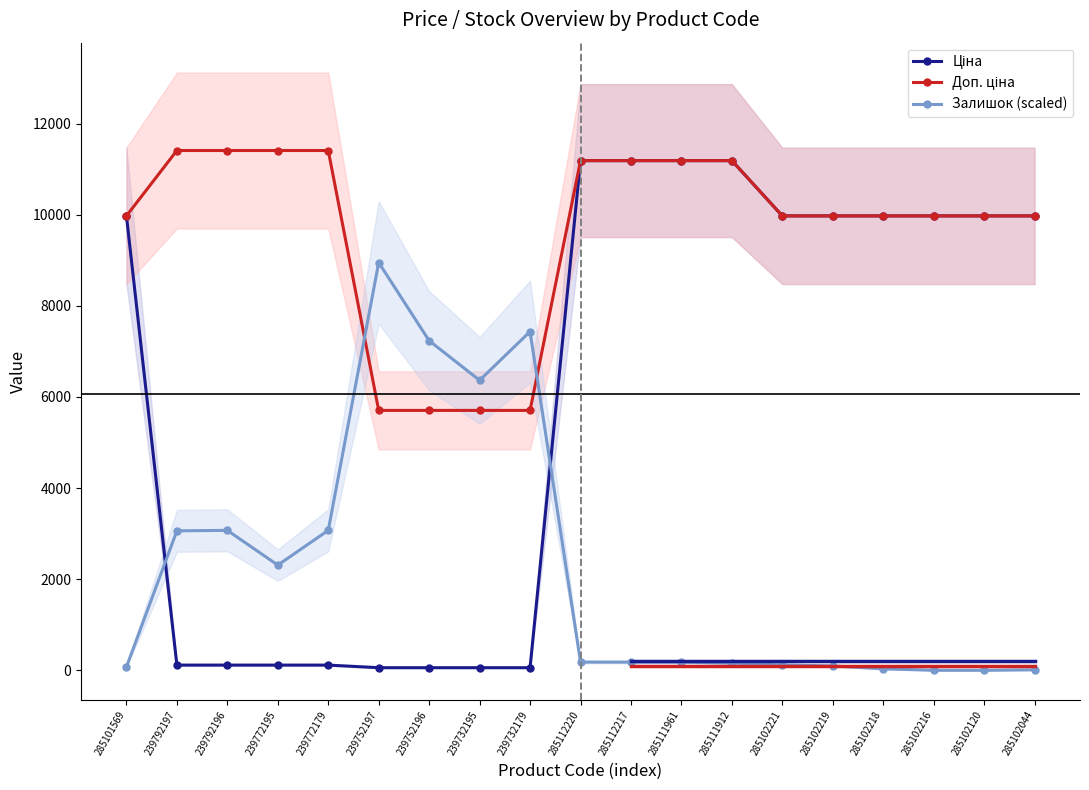

What is the sum of all Залишок (scaled) values?

42528.2